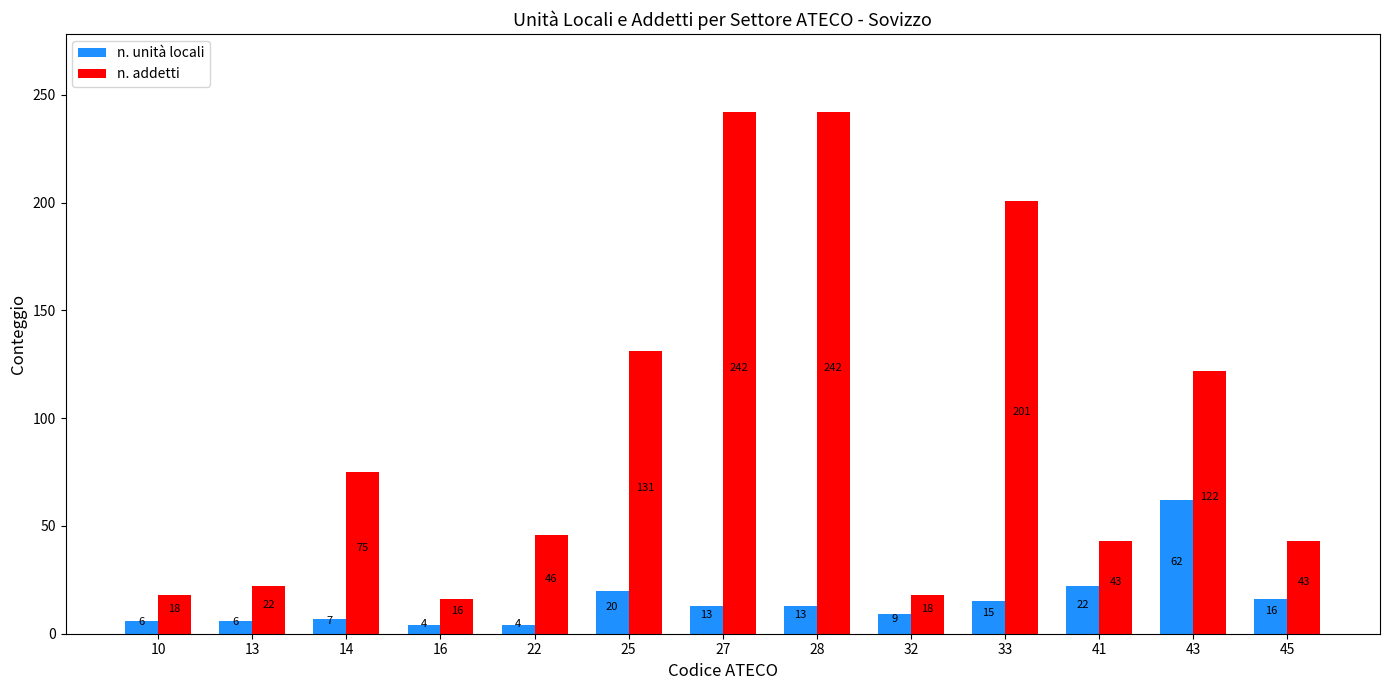

What is the average value of the n. addetti series?

94